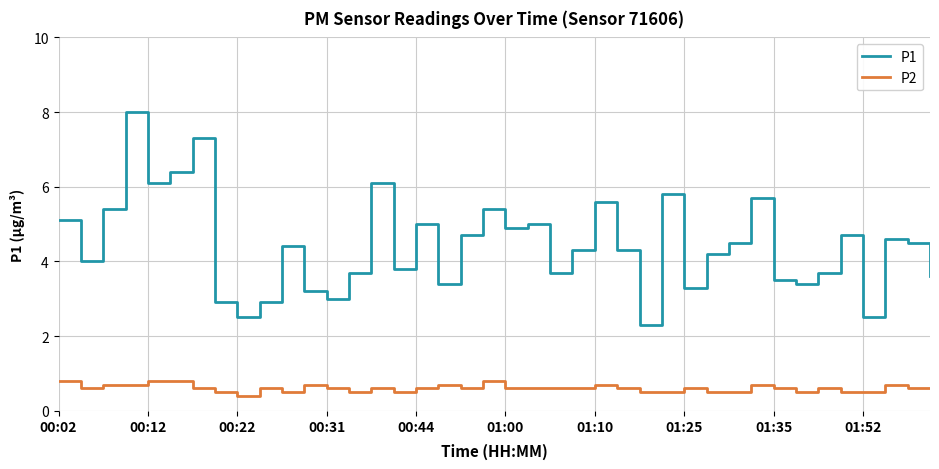

True or false: P1 and P2 intersect in this chart.

False